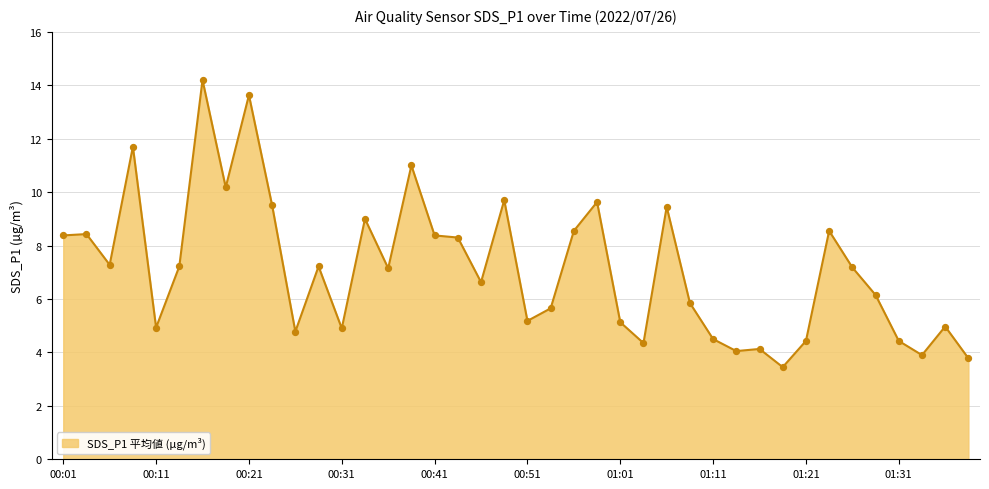

What is the minimum value shown in the chart?

3.5